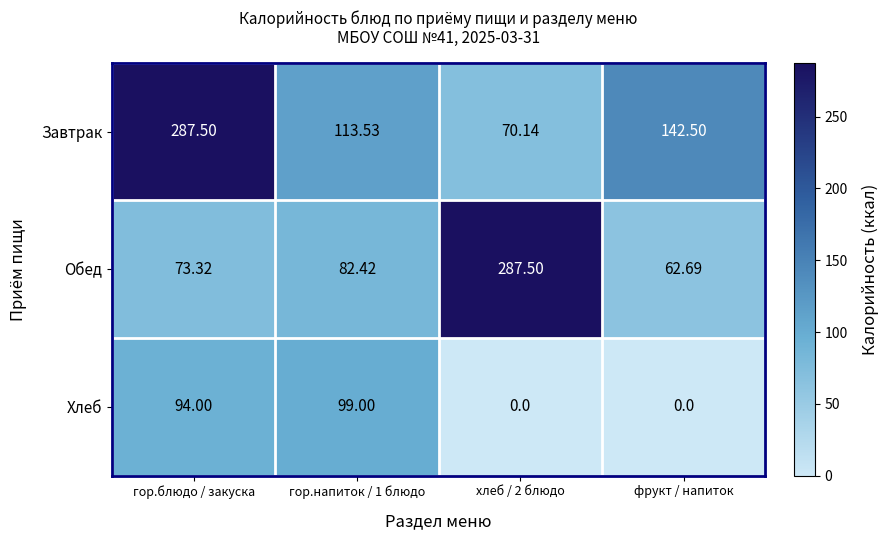

What is the total value across all series at хлеб / 2 блюдо?

357.6